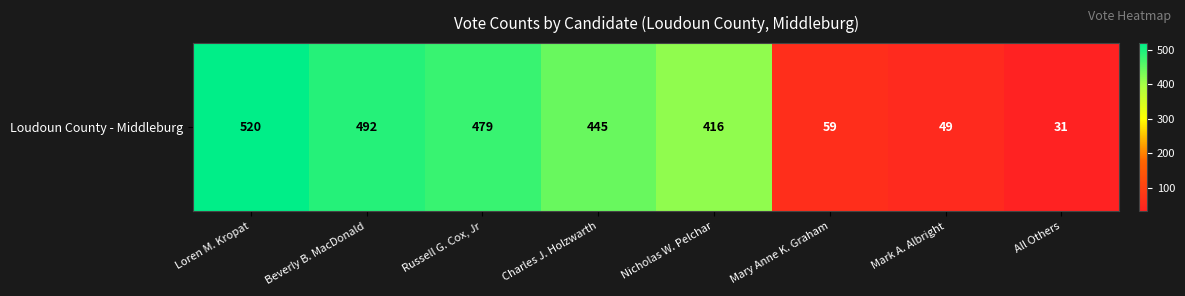

Reading right to left, transcribe all the data shown in this chart.

31	49	59	416	445	479	492	520